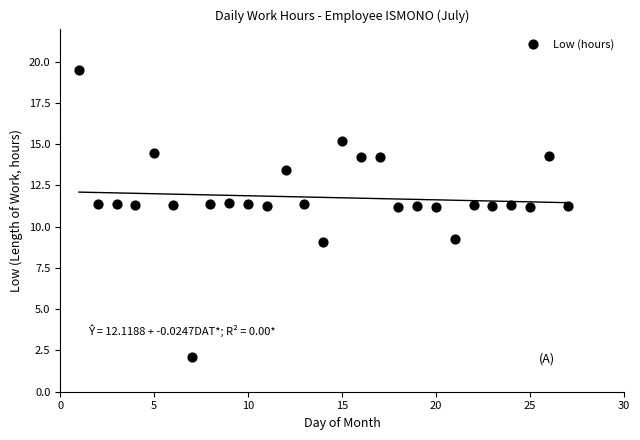

What is the range of Y values (max minus min)?

17.4